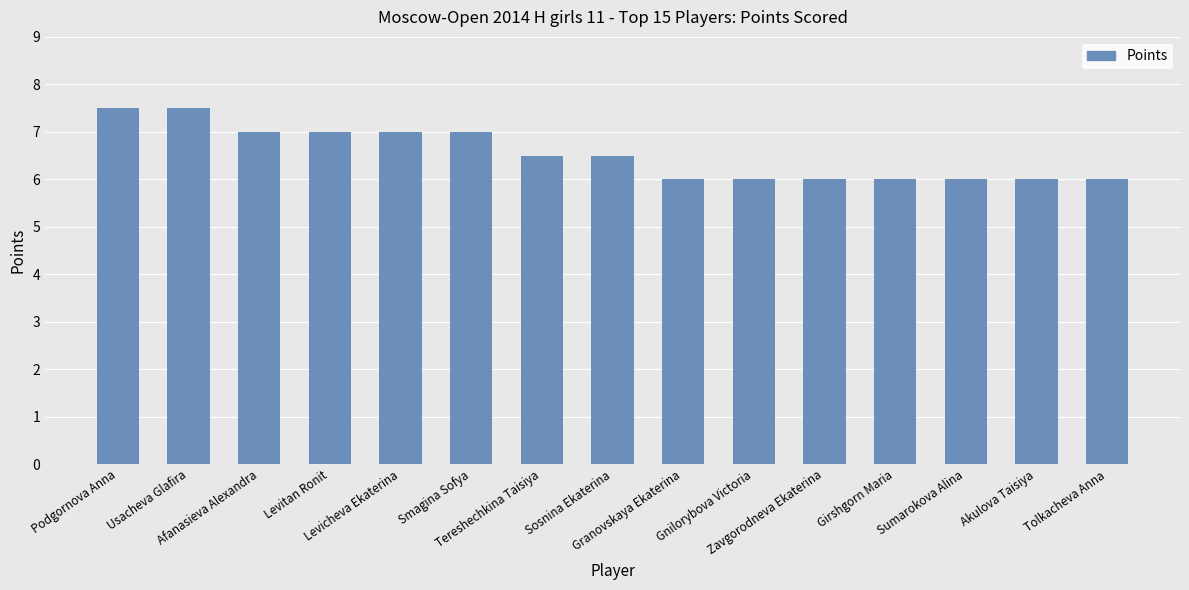

What is the maximum value shown in the chart?

7.5